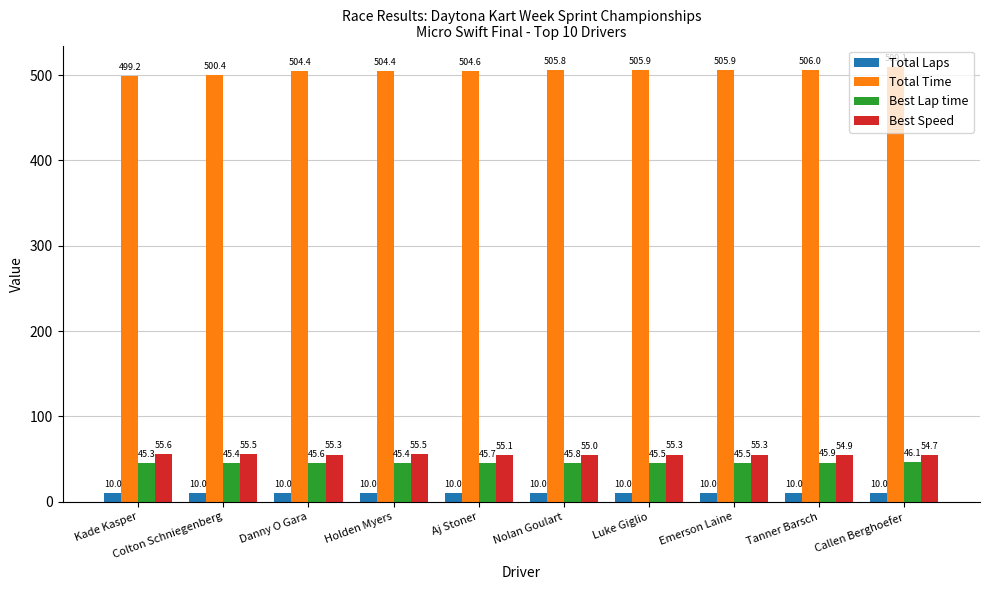

At which category is the sum across all series the highest?

Callen Berghoefer